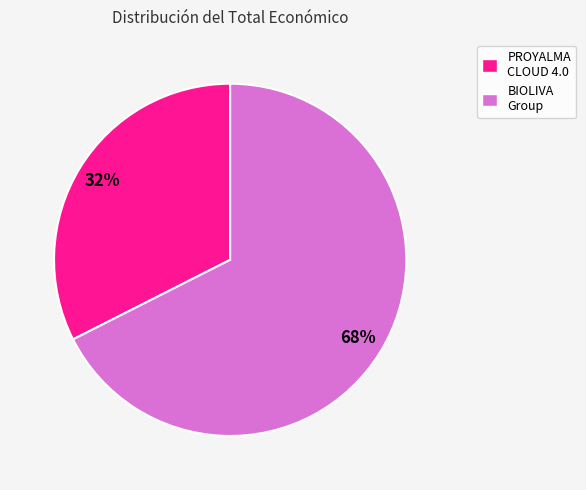

What is the smallest slice in the pie chart?

PROYALMA CLOUD 4.0